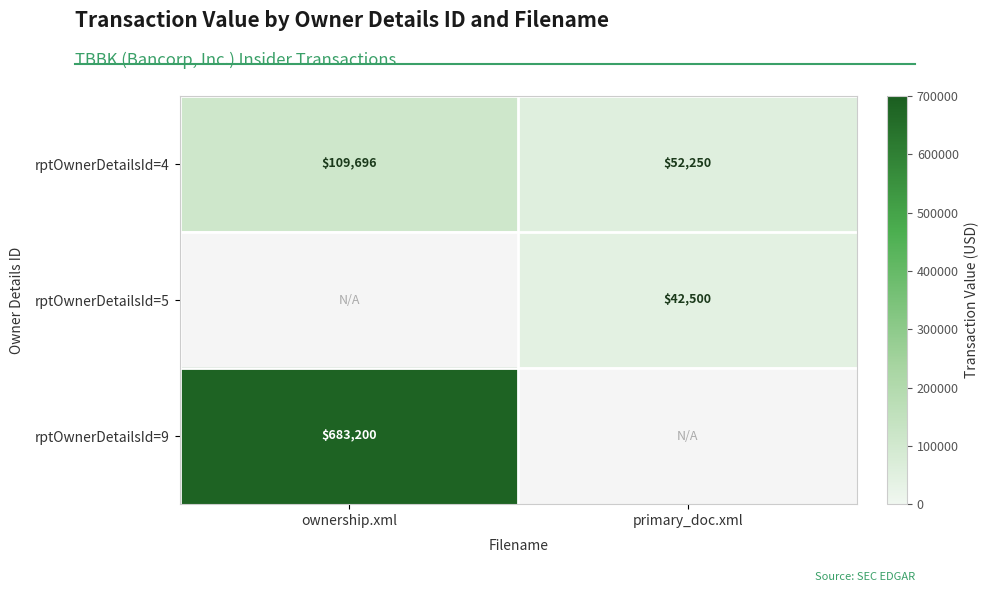

List the labels in order of rptOwnerDetailsId=4 value, smallest first.

primary_doc.xml, ownership.xml